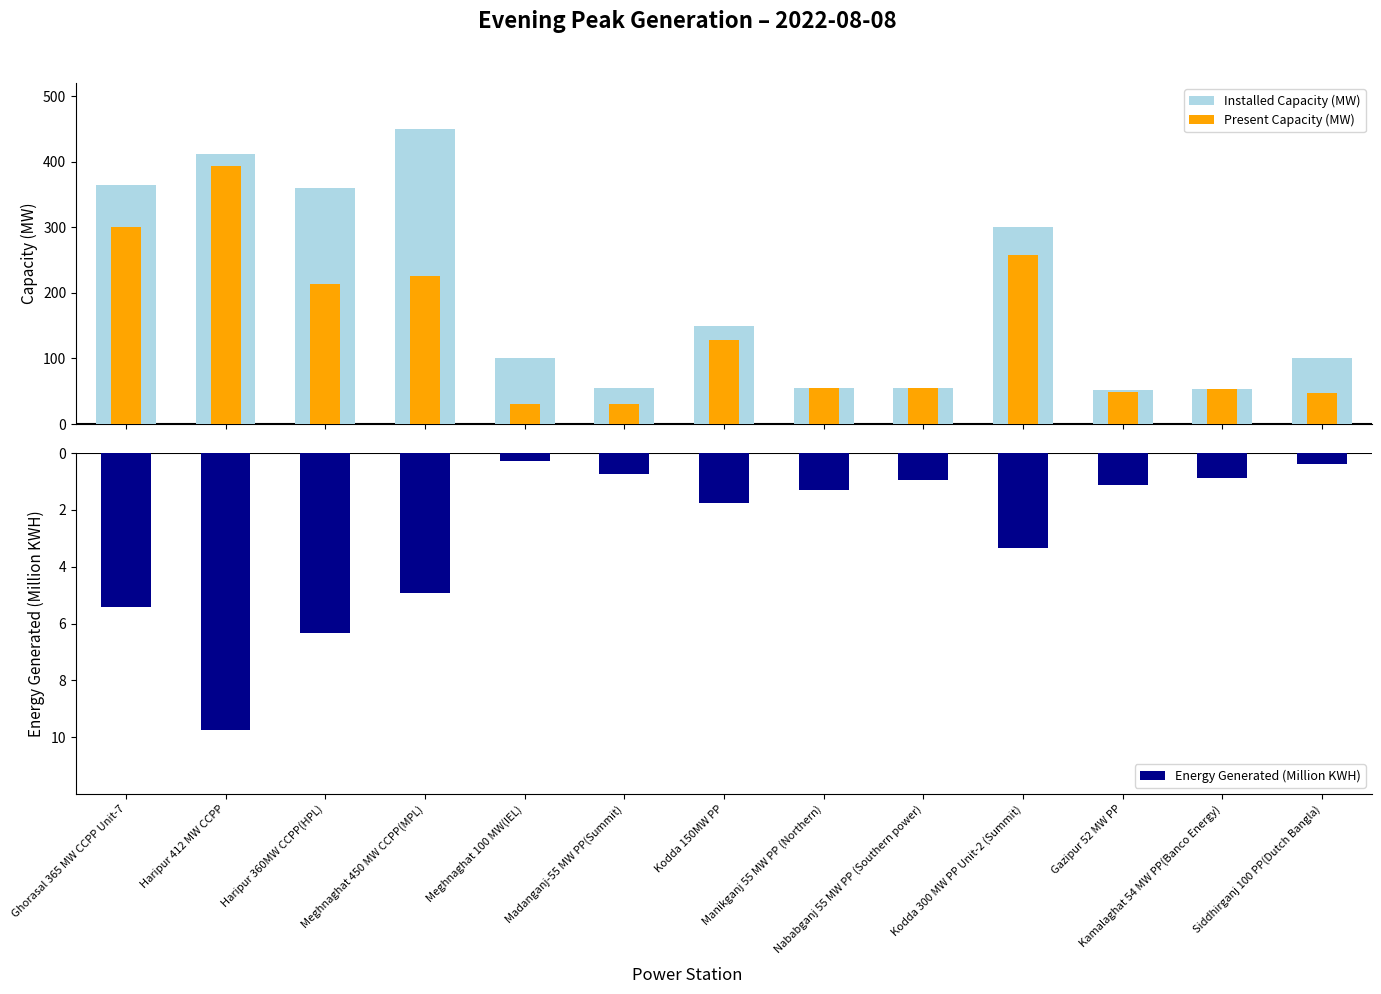

At which category does the chart reach its minimum across all series?

Haripur 412 MW CCPP